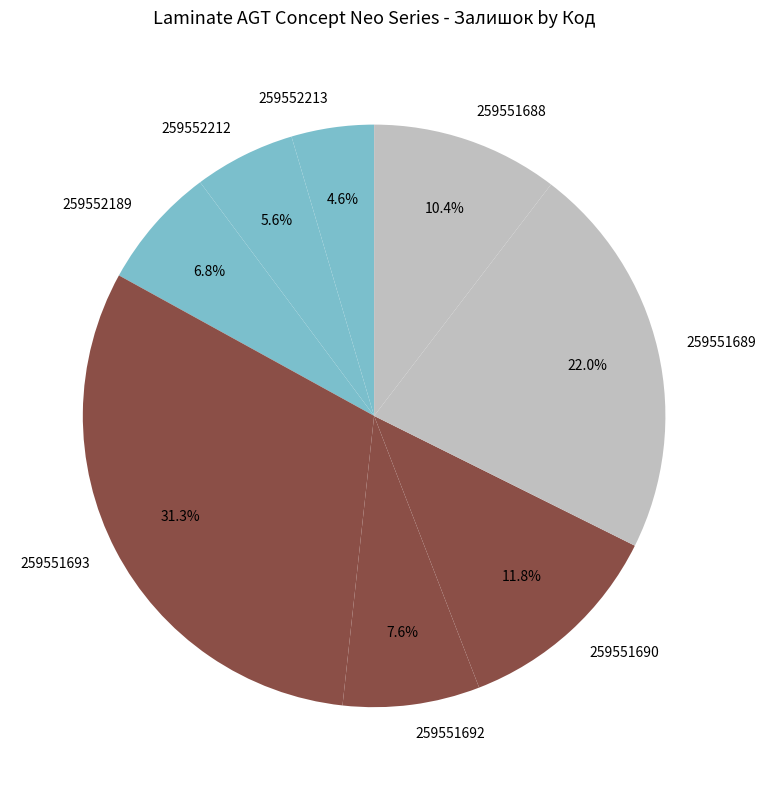

What percentage is NOT represented by 259551693?

68.7%